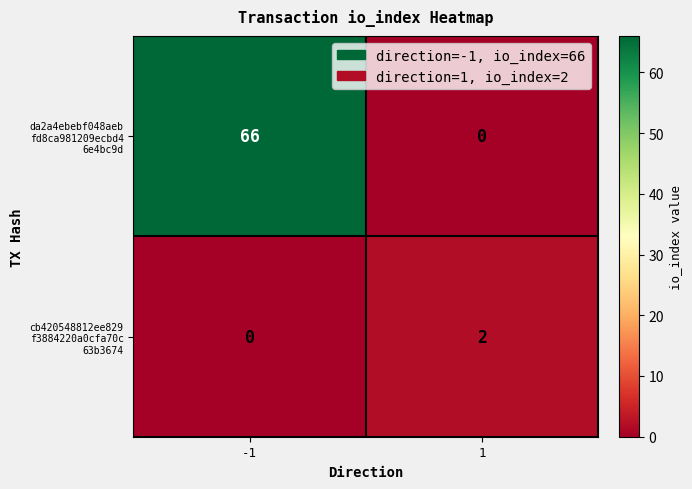

What is the spread (max minus min) of values at -1?

66